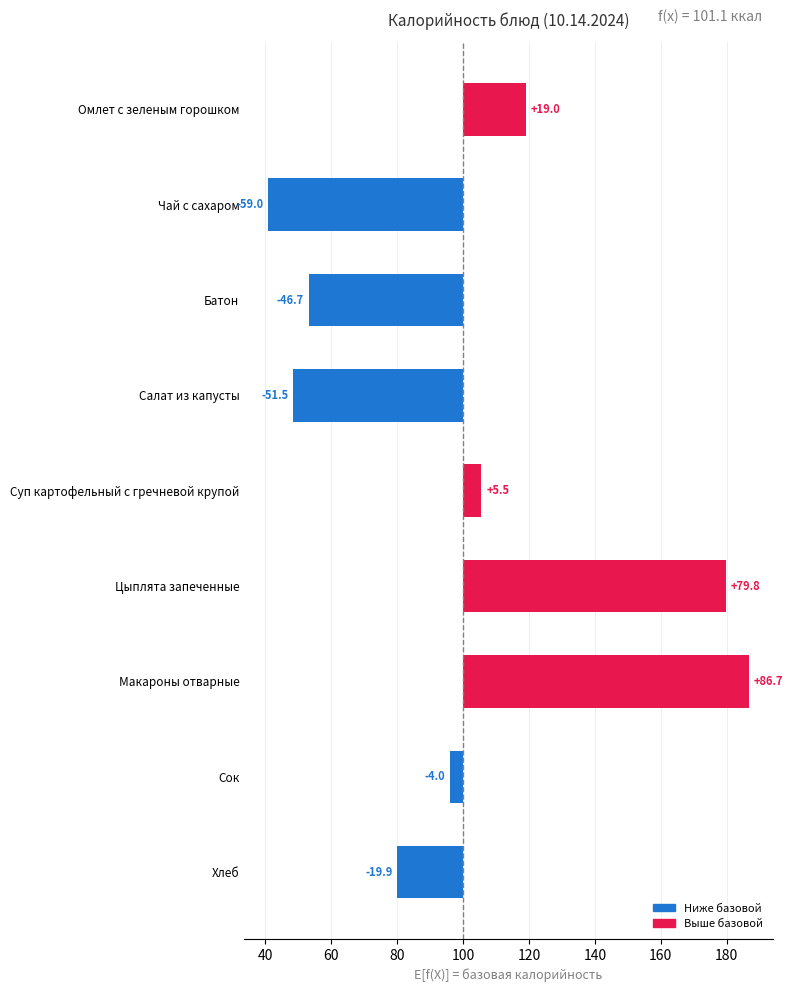

How many data points are above -4?

4